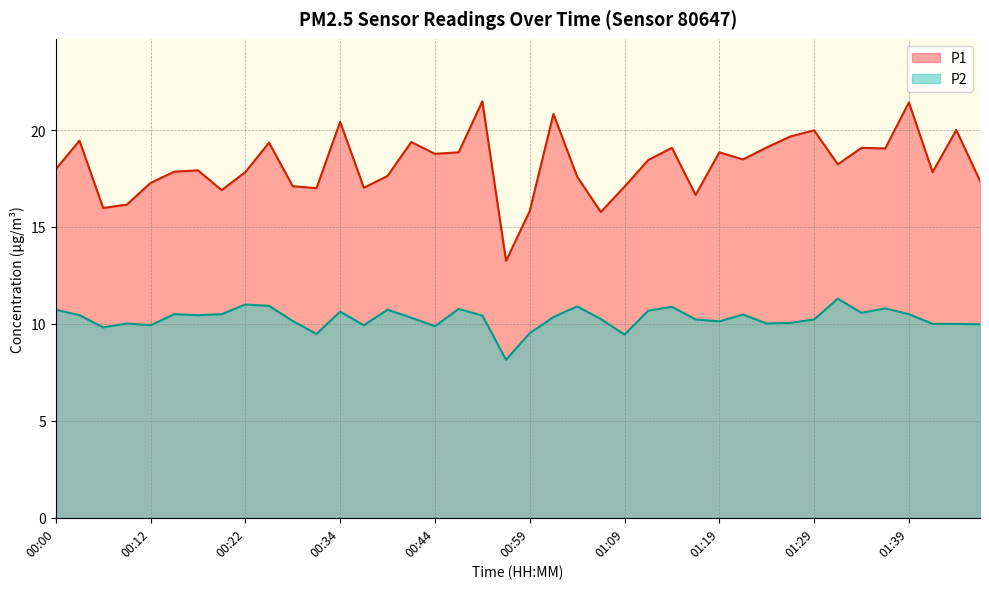

Does the chart have visible grid lines?

Yes